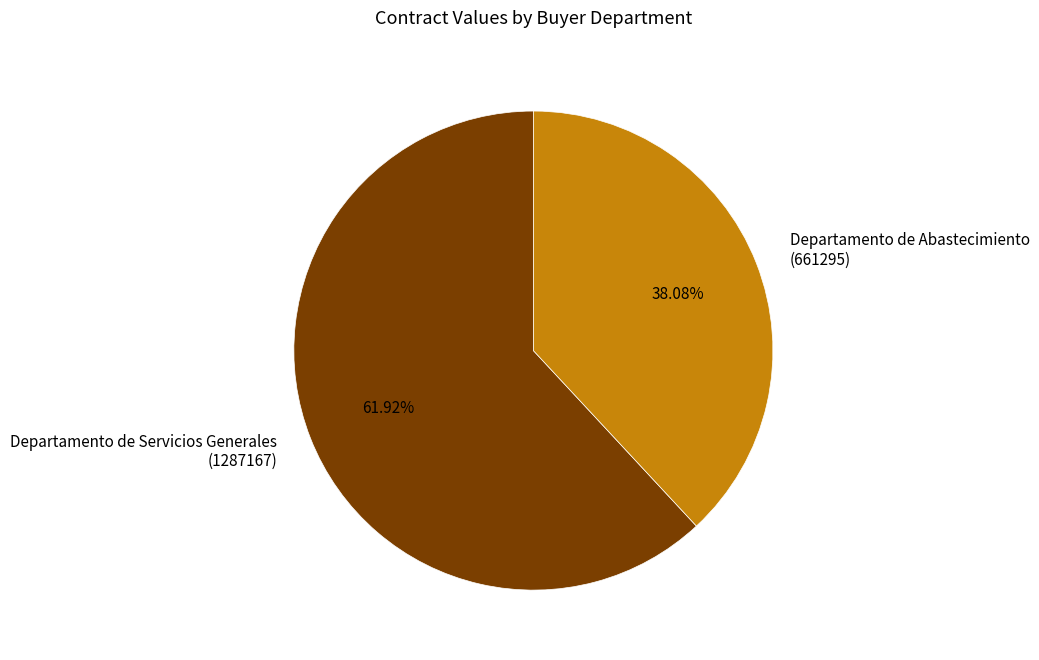

What is the ratio of the value at Departamento de Abastecimiento (661295) to the value at Departamento de Servicios Generales (1287167)?

0.6